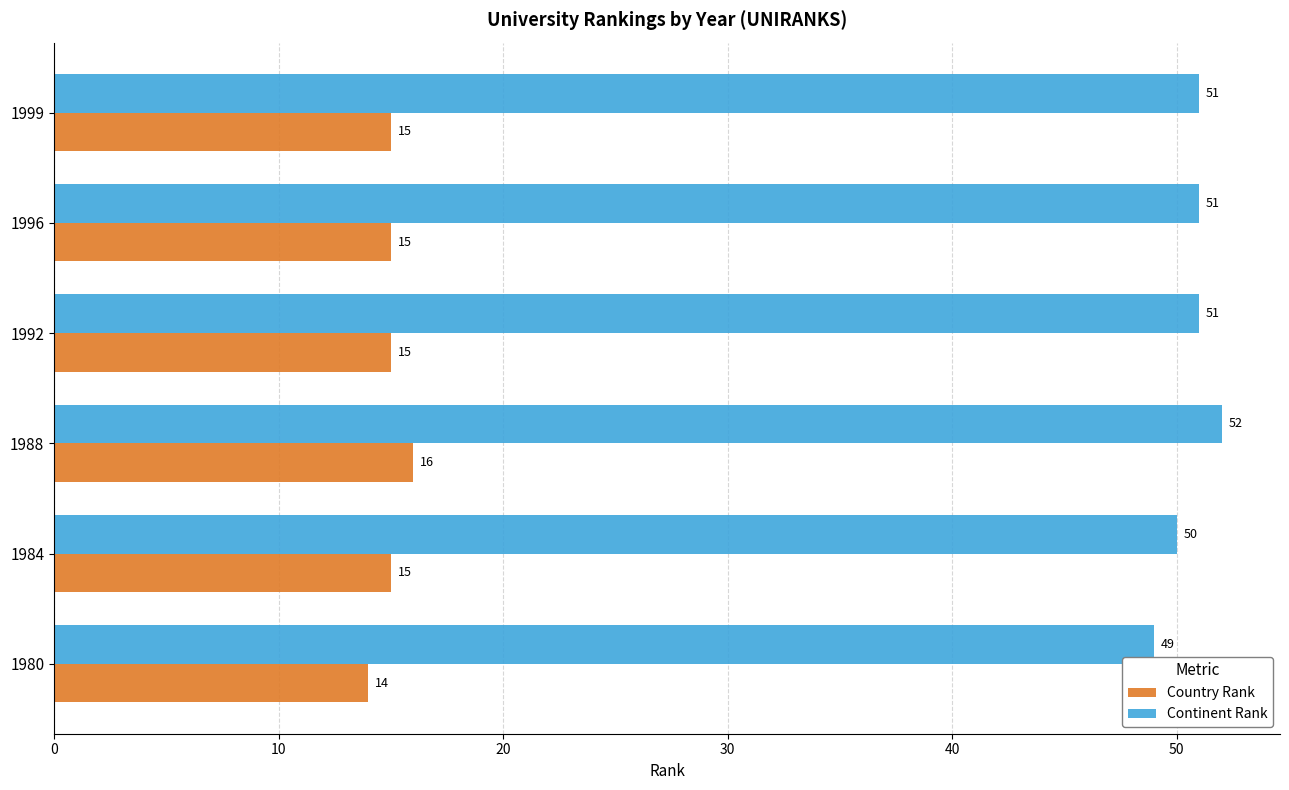

Which series changed the most between 1980 and 1992?

Continent Rank